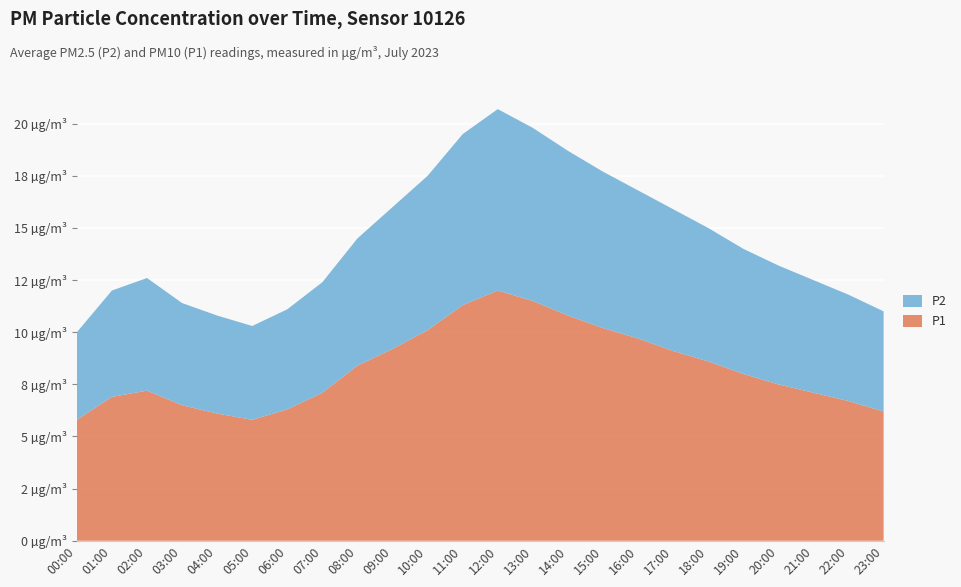

Reading left to right, what are all the values shown in this chart?

P1: 00:00=5.8	01:00=6.9	02:00=7.2	03:00=6.5	04:00=6.1	05:00=5.8	06:00=6.3	07:00=7.1	08:00=8.4	09:00=9.2	10:00=10.1	11:00=11.3	12:00=12.0	13:00=11.5	14:00=10.8	15:00=10.2	16:00=9.7	17:00=9.1	18:00=8.6	19:00=8.0	20:00=7.5	21:00=7.1	22:00=6.7	23:00=6.2
P2: 00:00=4.2	01:00=5.1	02:00=5.4	03:00=4.9	04:00=4.7	05:00=4.5	06:00=4.8	07:00=5.3	08:00=6.1	09:00=6.8	10:00=7.4	11:00=8.2	12:00=8.7	13:00=8.3	14:00=7.9	15:00=7.5	16:00=7.1	17:00=6.8	18:00=6.4	19:00=6.0	20:00=5.7	21:00=5.4	22:00=5.1	23:00=4.8